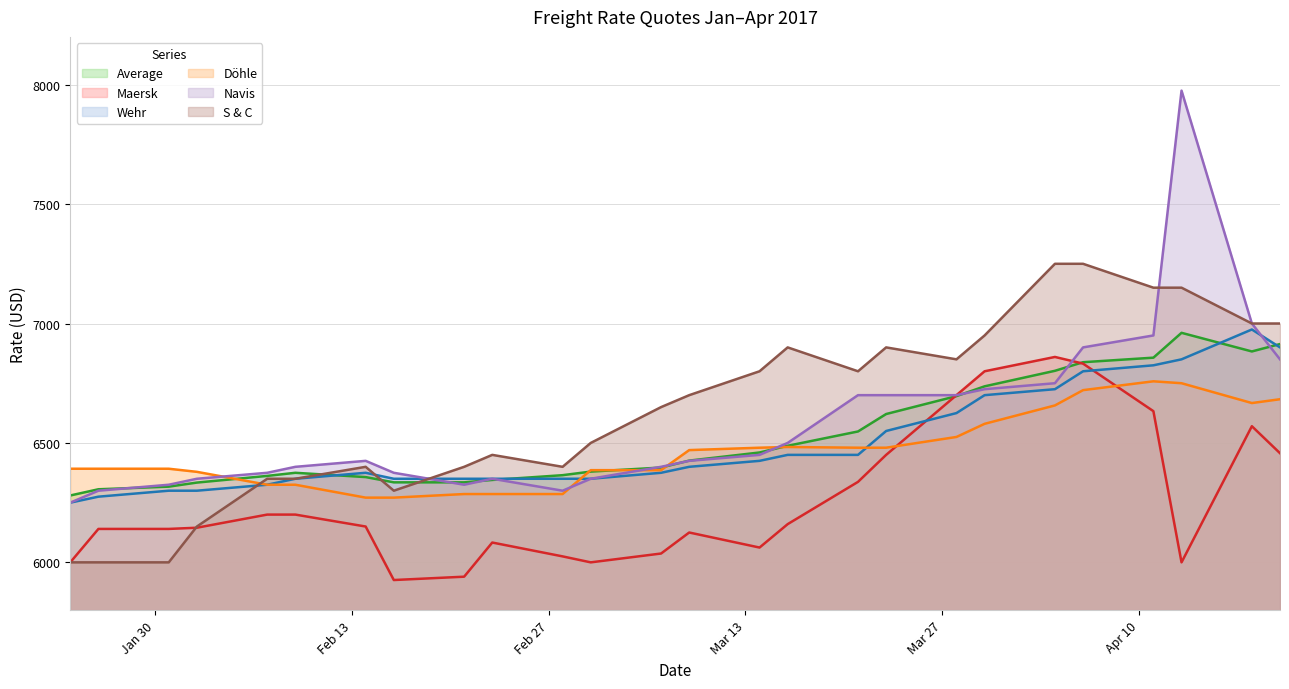

What is the difference between the second highest and second lowest values in the Navis series?

700